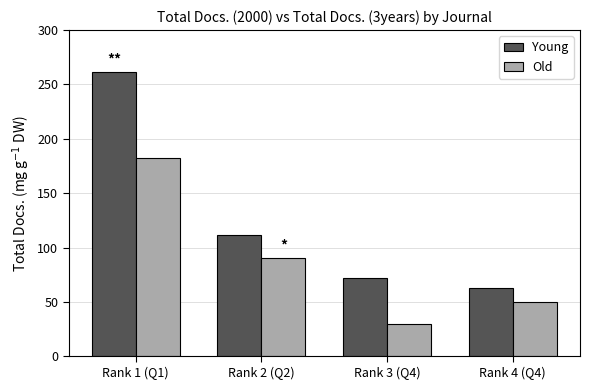

Between Rank 1 (Q1) and Rank 4 (Q4), which series saw the biggest shift?

Young